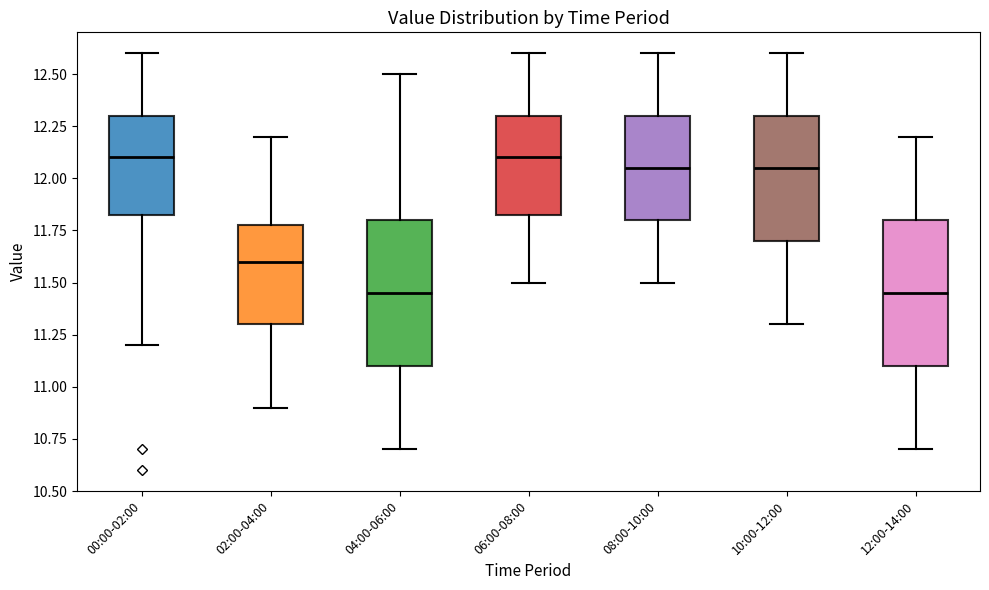

Reading left to right, transcribe this box plot: for each box, give where its median line is, the range the box spans, and where its two whiskers end, as read against the y-axis. The values are not printed on the chart, so give them approximately, as read against the axis.

00:00-02:00: median 12.10, box 11.85 to 12.30, whiskers 11.20 to 12.60
02:00-04:00: median 11.60, box 11.30 to 11.80, whiskers 10.90 to 12.20
04:00-06:00: median 11.45, box 11.10 to 11.80, whiskers 10.70 to 12.50
06:00-08:00: median 12.10, box 11.85 to 12.30, whiskers 11.50 to 12.60
08:00-10:00: median 12.05, box 11.80 to 12.30, whiskers 11.50 to 12.60
10:00-12:00: median 12.05, box 11.70 to 12.30, whiskers 11.30 to 12.60
12:00-14:00: median 11.45, box 11.10 to 11.80, whiskers 10.70 to 12.20